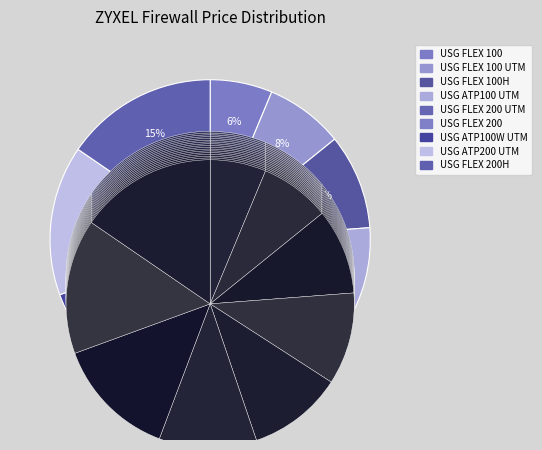

To the nearest percent, what is the average slice percentage?

11%